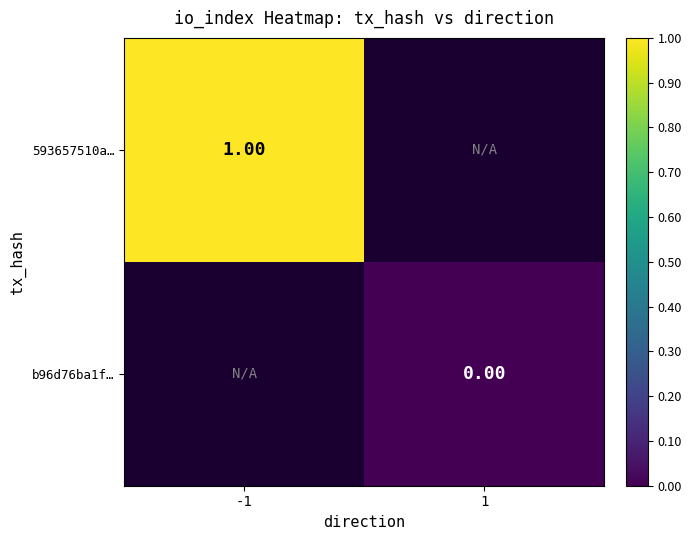

At how many categories does at least one series exceed 0?

1